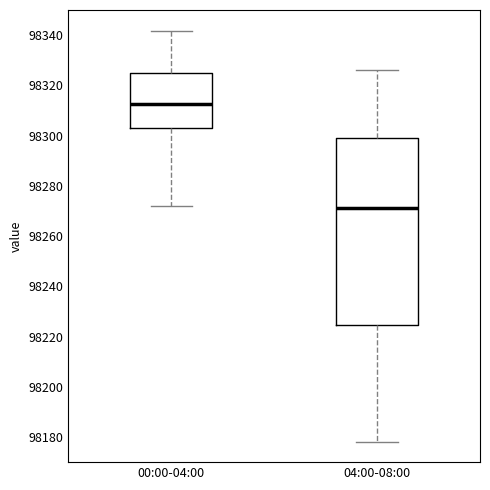

Where does the upper whisker of the box for 00:00-04:00 end on the y-axis? The values are not printed on the chart, so give them approximately, as read against the axis.

98342